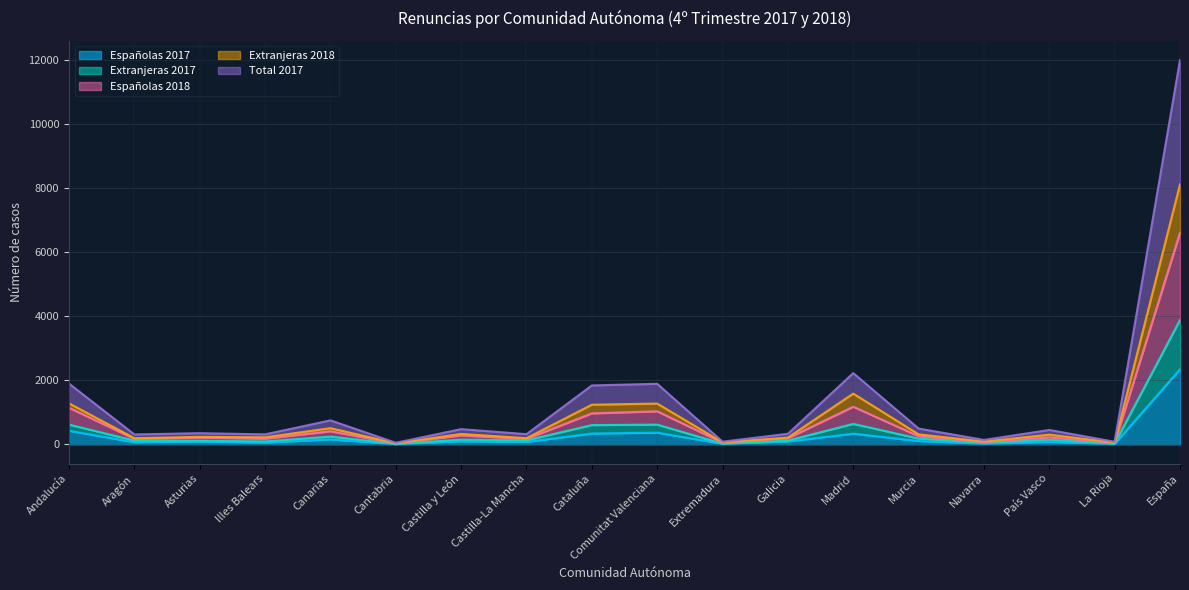

At which label does Total 2017 first exceed 146?

Andalucía